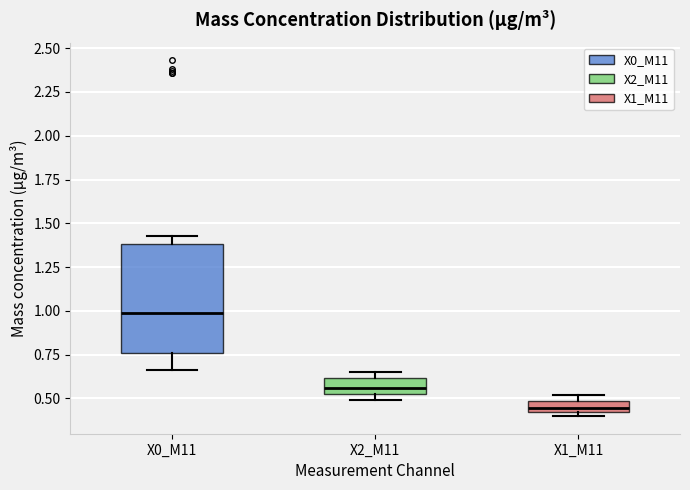

Which box is the tallest, from its lower edge to its upper edge?

X0_M11